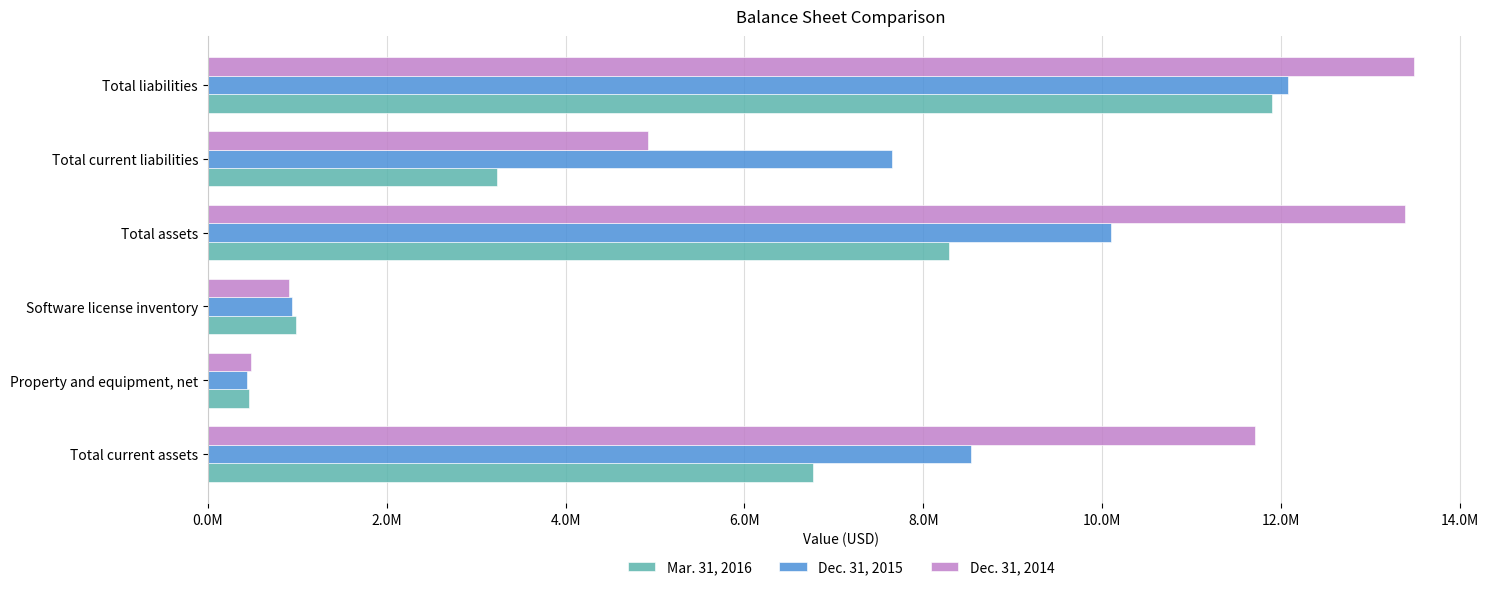

Rank the series by their average value, from lowest to highest.

Mar. 31, 2016, Dec. 31, 2015, Dec. 31, 2014